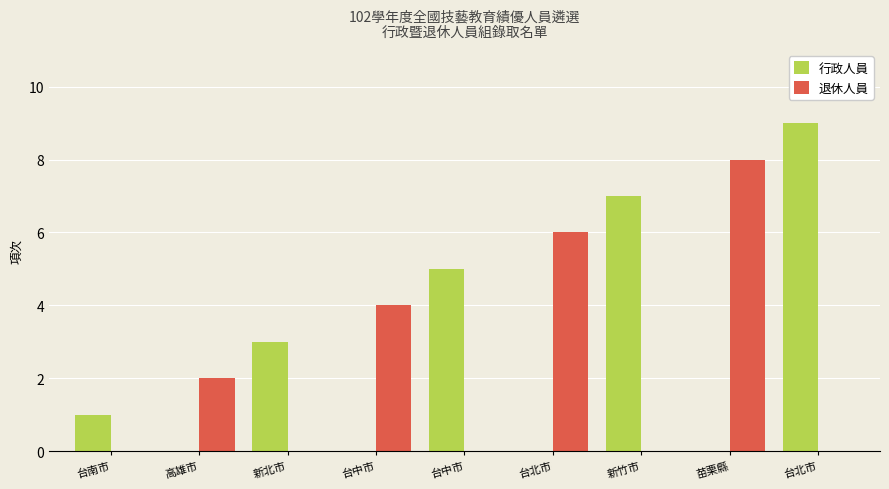

Are the bars grouped side by side (vs. stacked)?

Yes